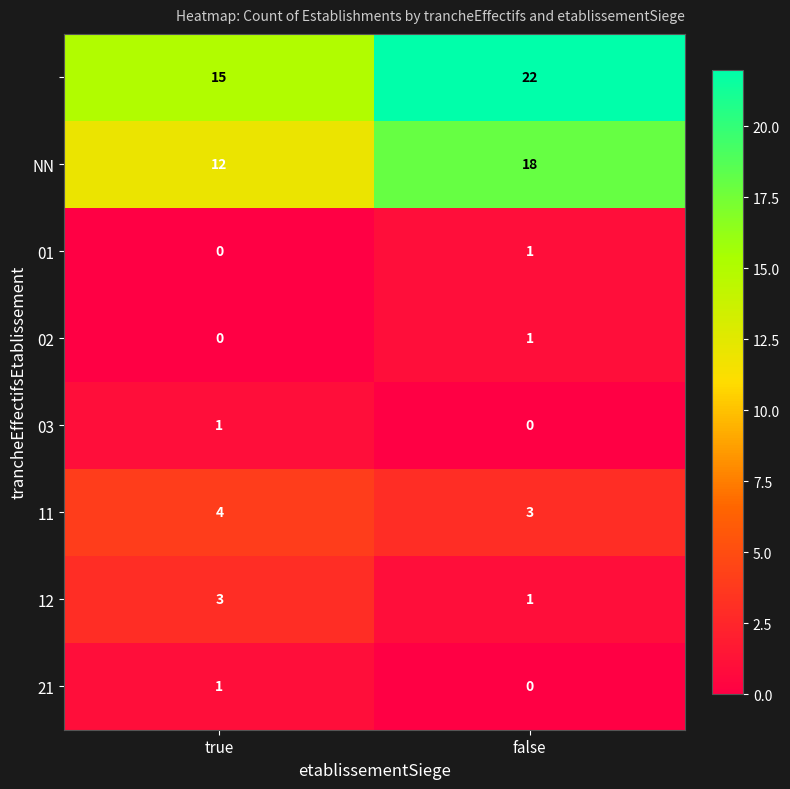

Which category has the highest value across all series?

false